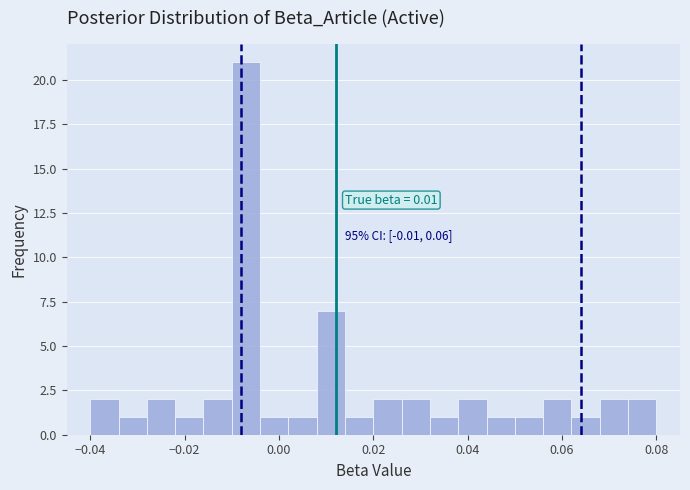

Around what value on the x-axis is the tallest bar? Give the approximate position of its centre, as read against the axis.

-0.006